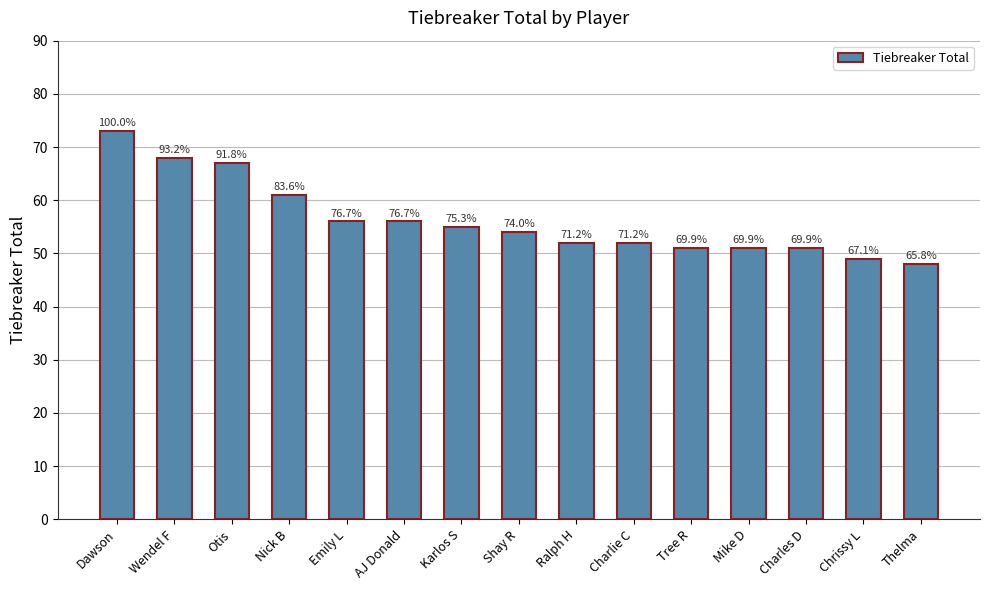

The chart shows a value of 68 at Wendel F. True or false?

True